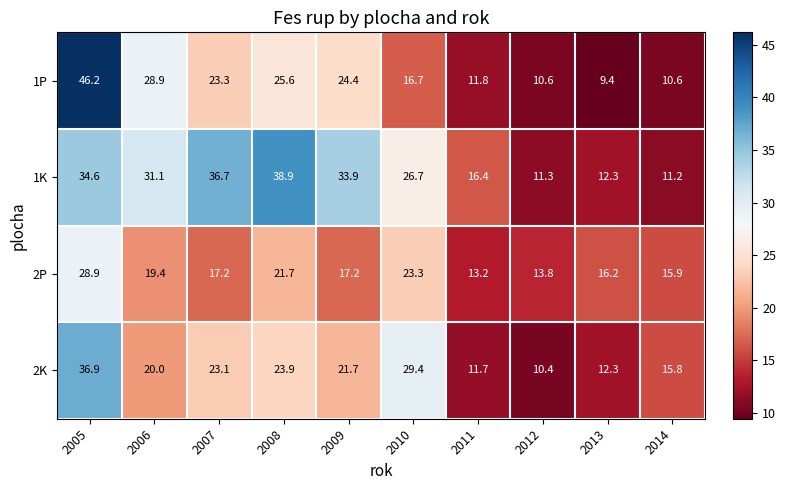

At which label does 1K first exceed 31?

2005